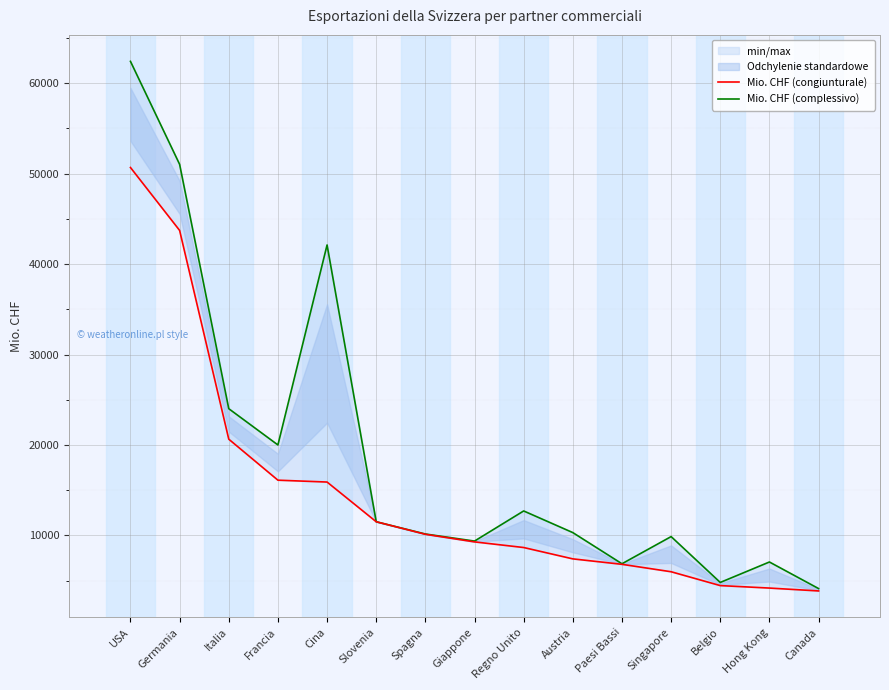

Count the number of categories in the chart.

15